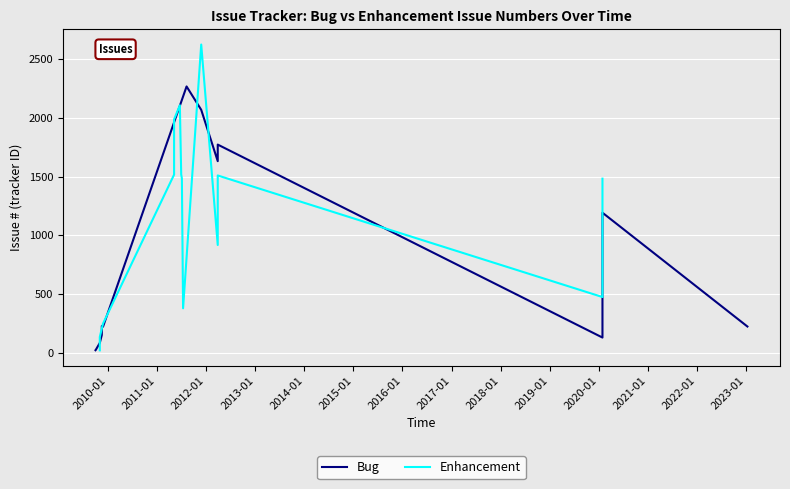

Which series has the largest total across all categories?

Enhancement